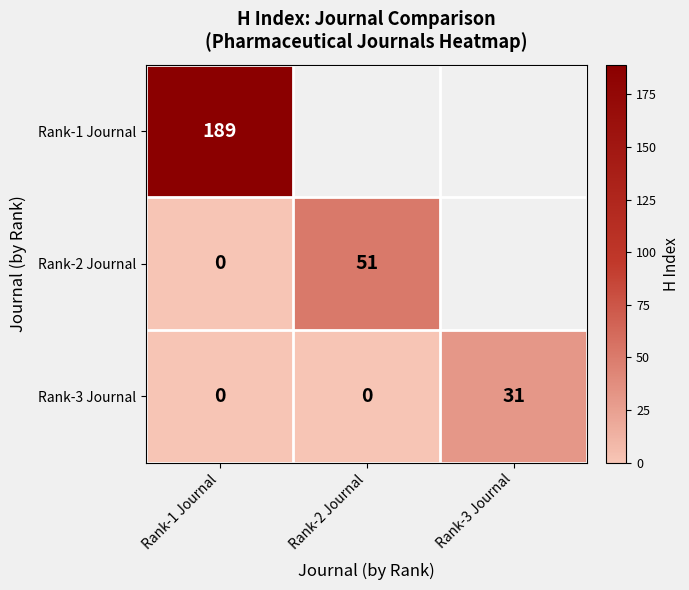

Which has a higher value, Rank-3 Journal or Rank-1 Journal?

Rank-1 Journal